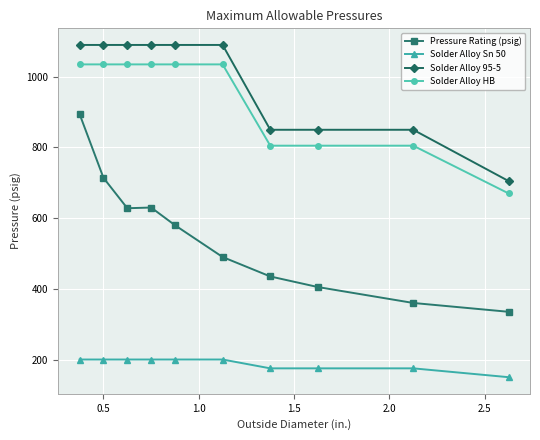

True or false: Solder Alloy 95-5 and Pressure Rating (psig) cross at least once.

False